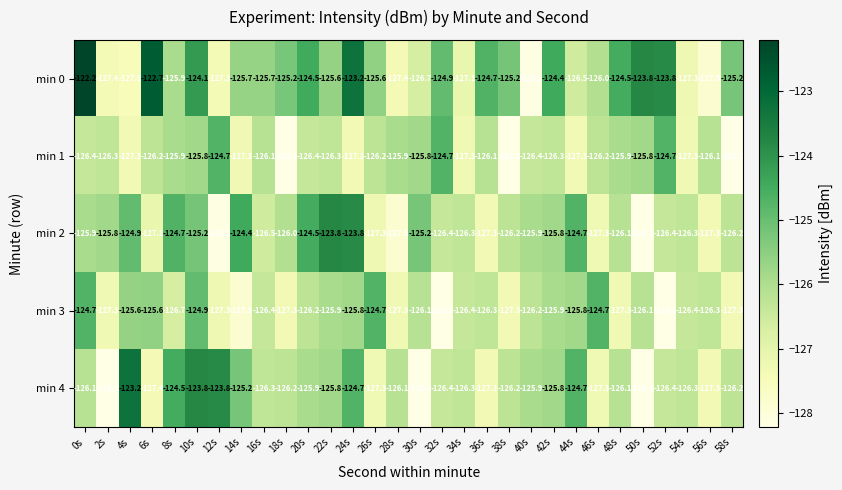

What is the average value of the min 0 series?

-125.5